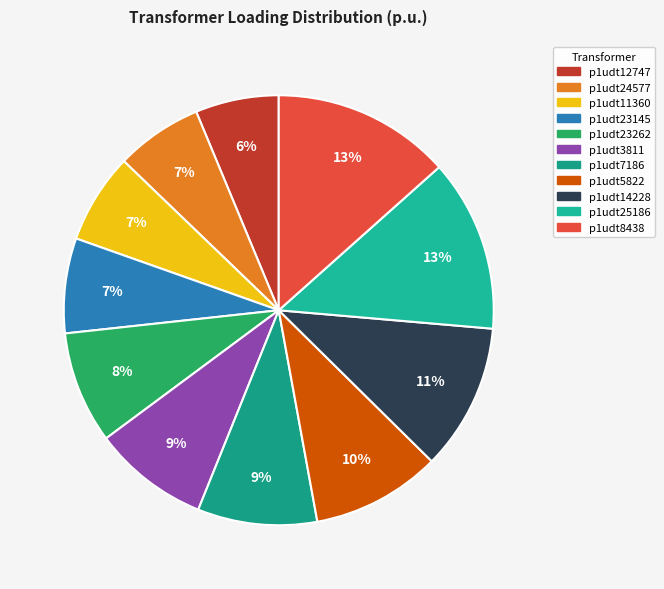

Does p1udt3811 account for over 50% of the chart?

No